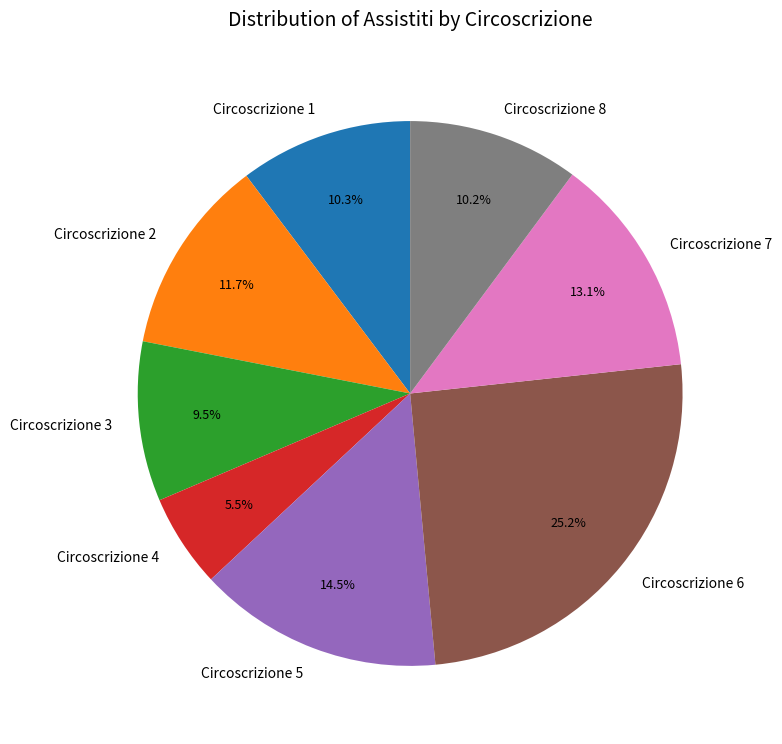

Combined, what portion of the pie is Circoscrizione 7 and Circoscrizione 2?

24.8%